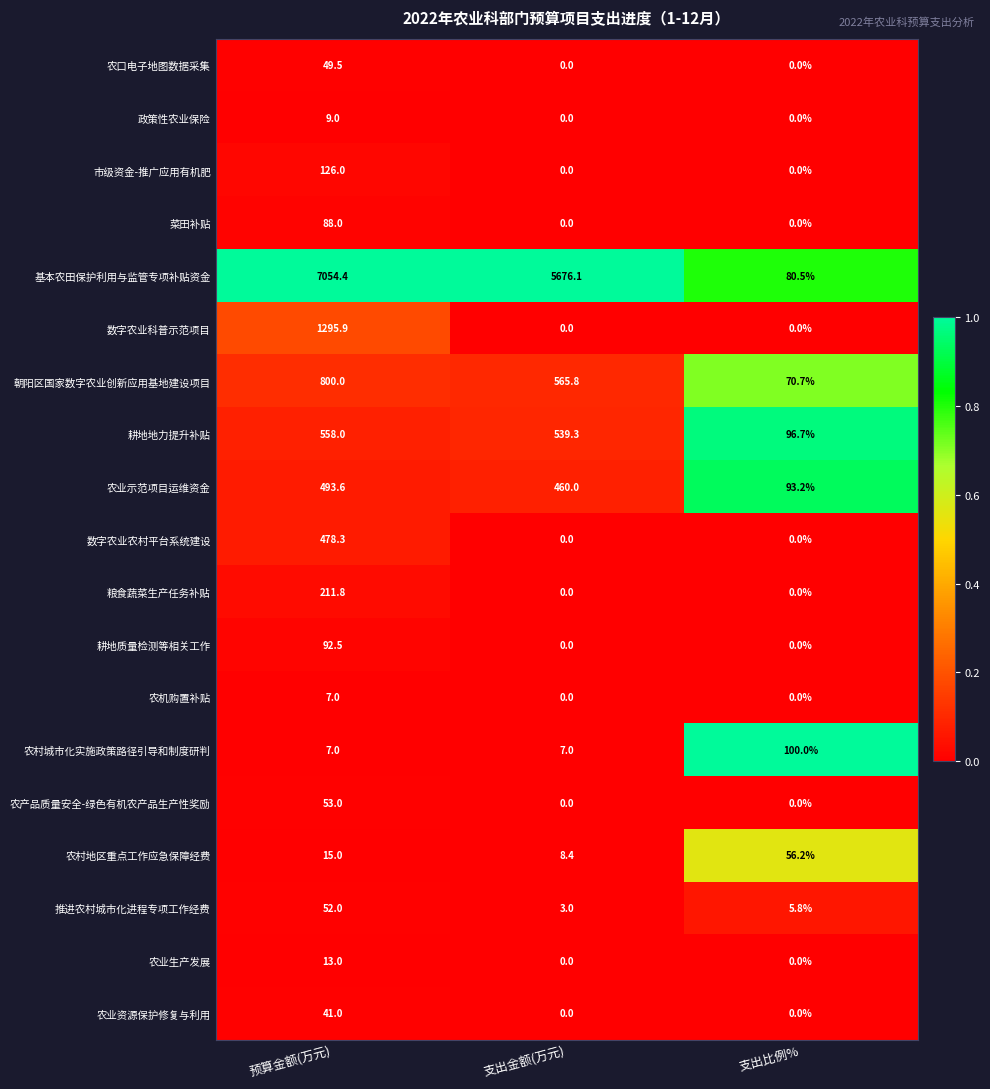

True or false: 粮食蔬菜生产任务补贴 has a value of 83.6 at 支出比例%.

False